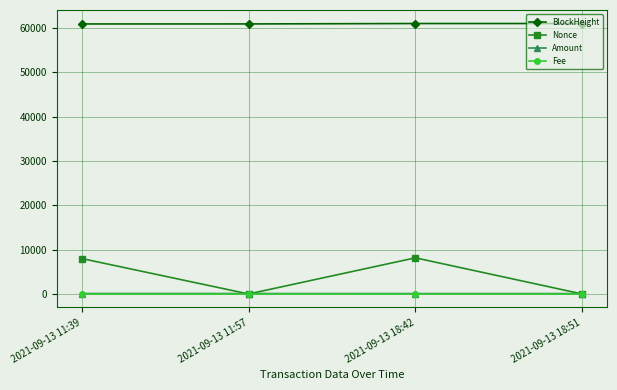

What is the difference between the maximum and minimum values in the Amount series?

11.1